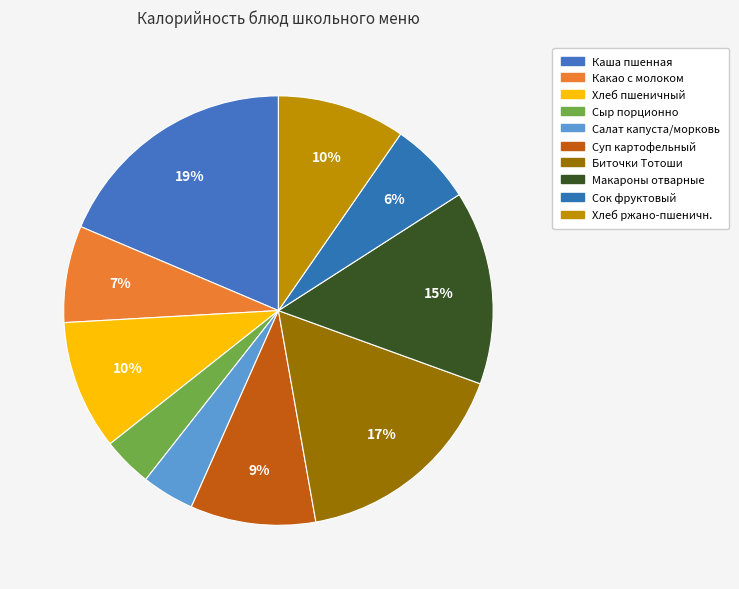

Count the number of slices in the pie.

10